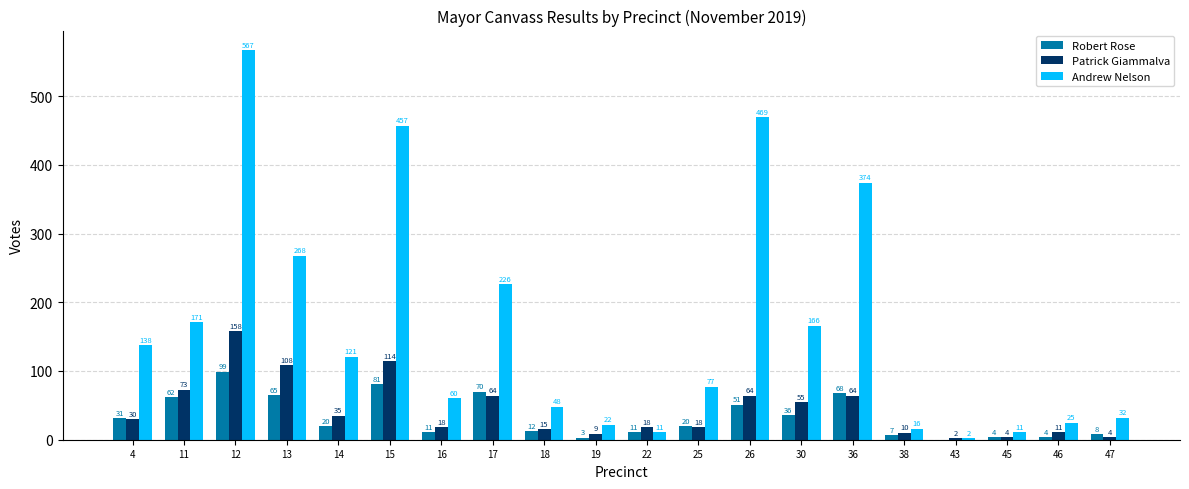

Which series has the largest total across all categories?

Andrew Nelson